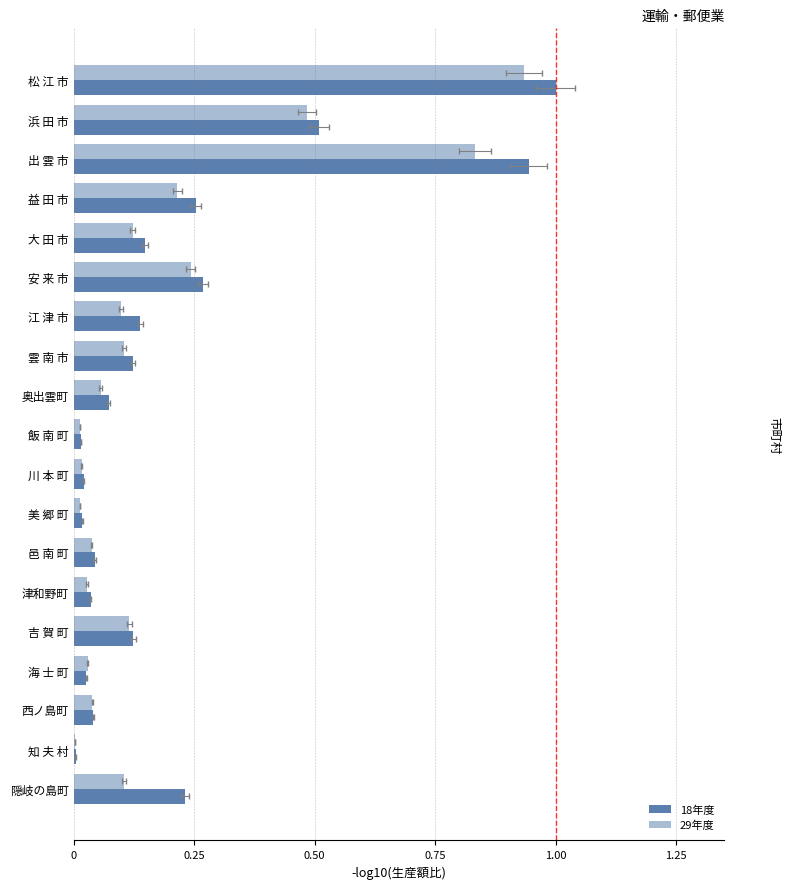

What is the average value of the 18年度 series?

0.2